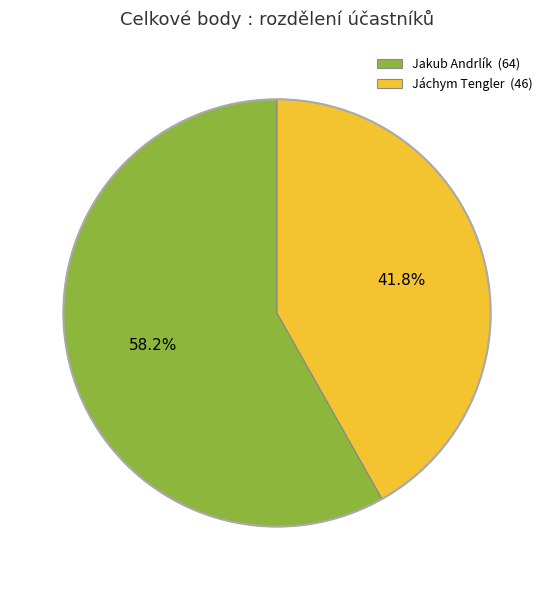

To the nearest percent, what is the combined percentage of Jakub Andrlík and Jáchym Tengler?

100%